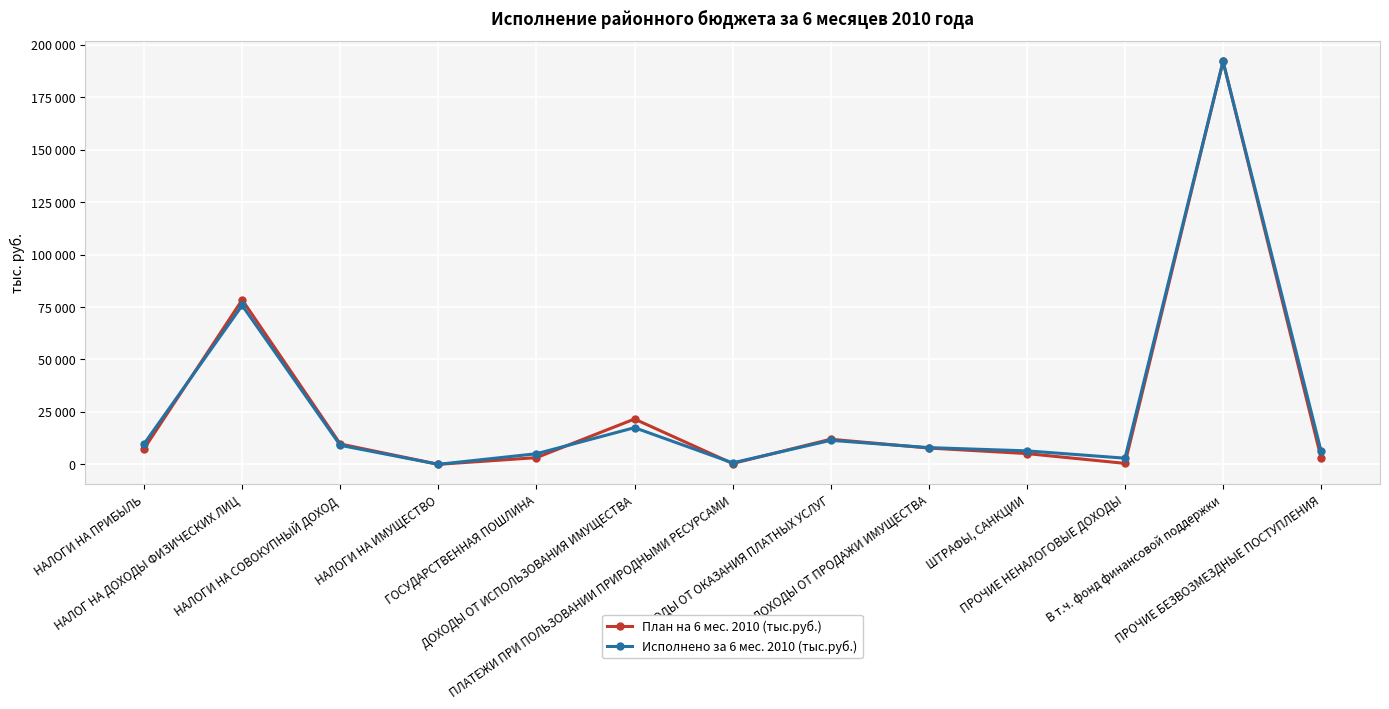

The value of План на 6 мес. 2010 (тыс.руб.) at ШТРАФЫ, САНКЦИИ is 5120. True or false?

True